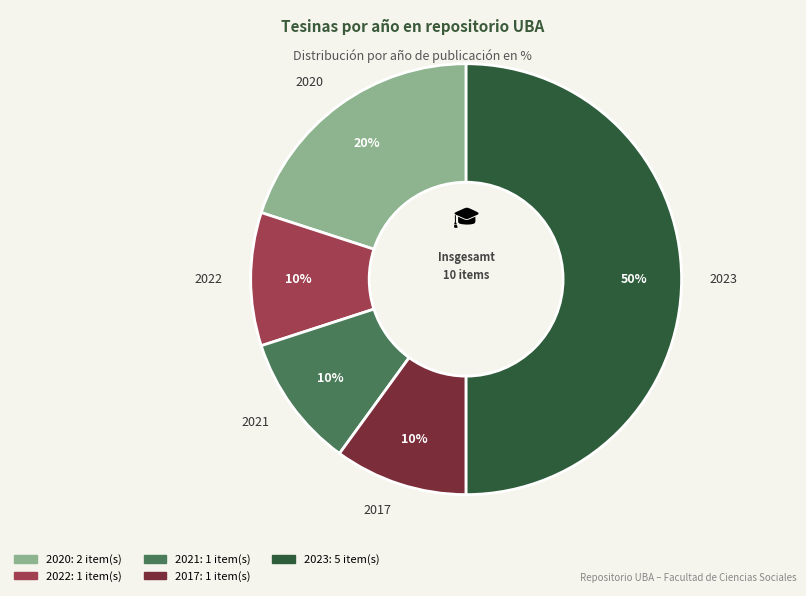

Is it true that 2023 is 65% of the pie?

False